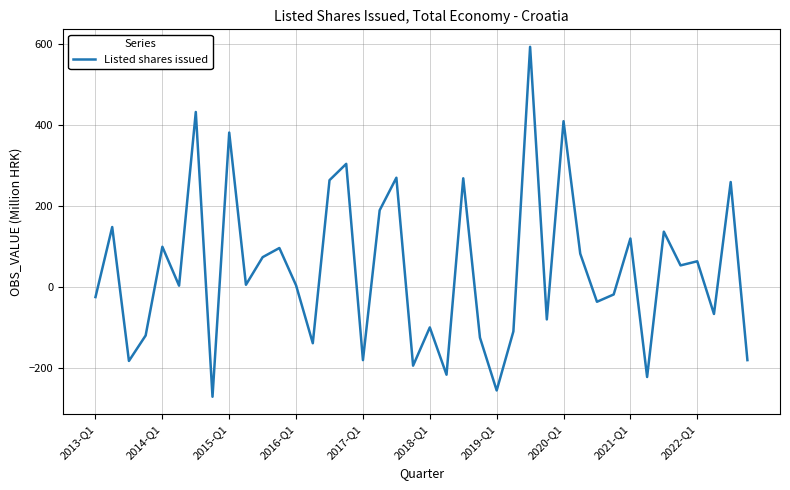

What is the difference between the maximum and minimum values?

865.1